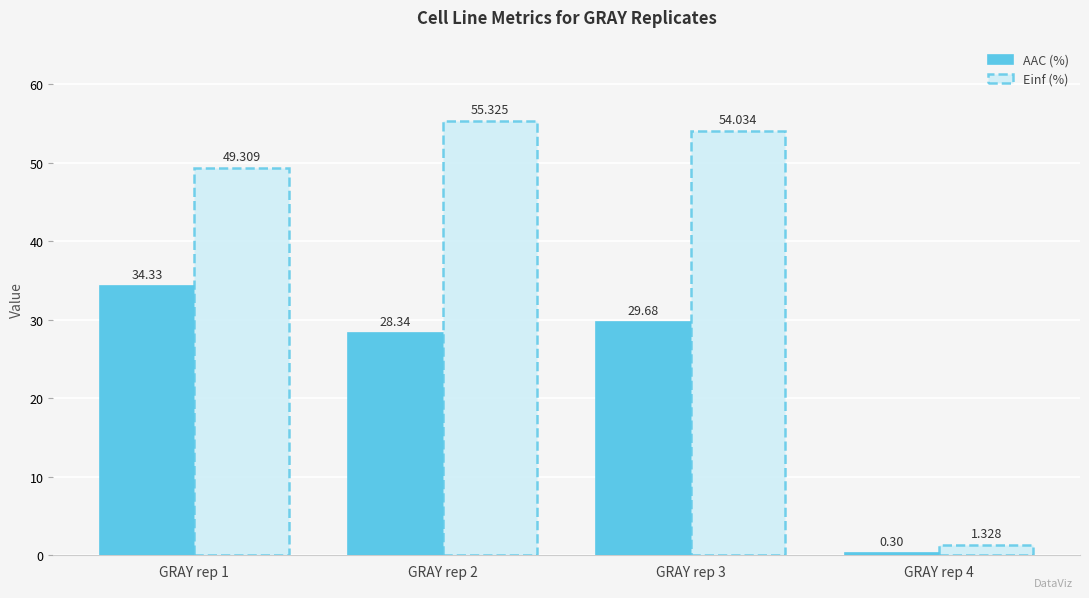

Read the AAC (%) value at GRAY rep 4.

0.3